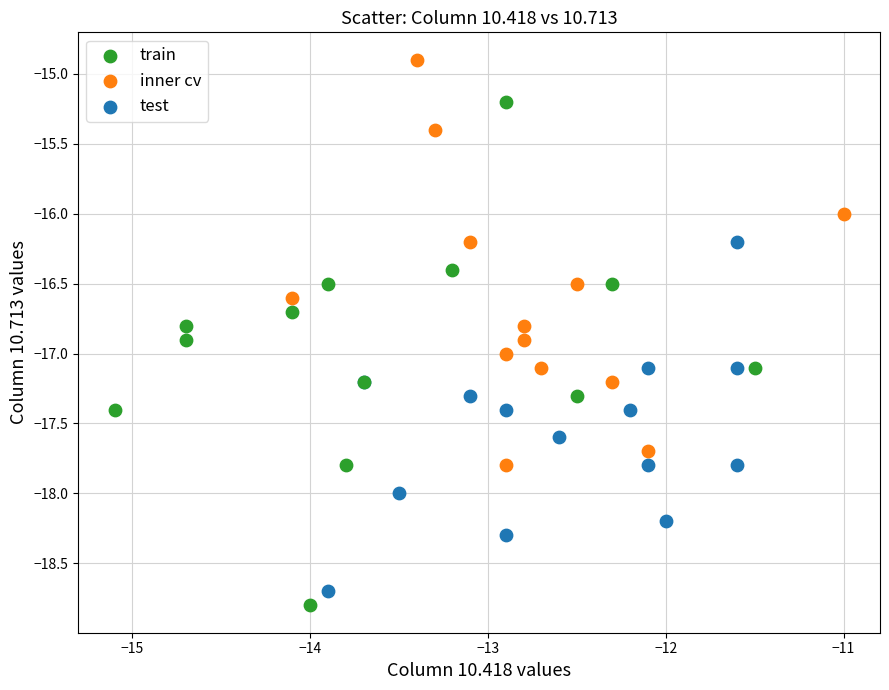

What are all the series names shown in the legend?

train, inner cv, test